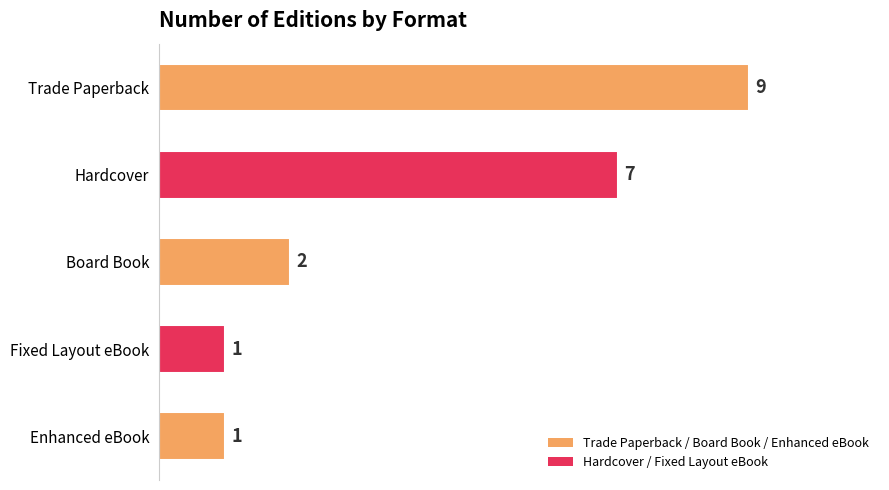

Are the bars grouped side by side (vs. stacked)?

No